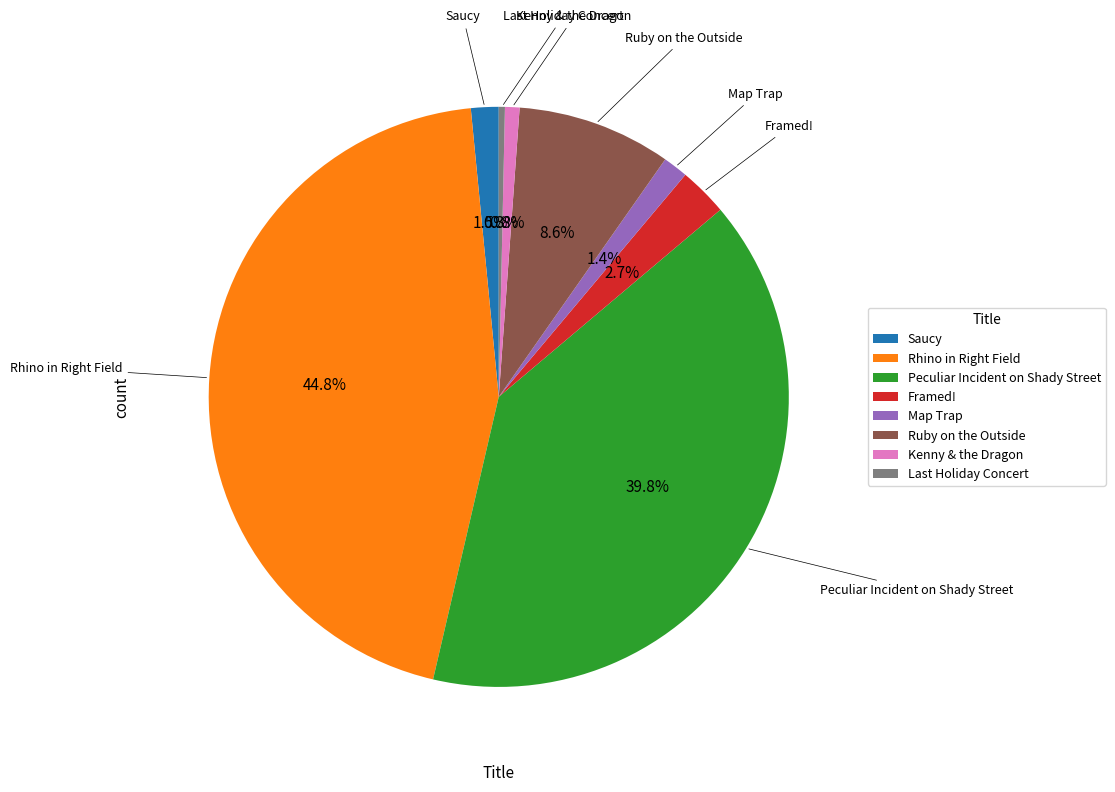

Count the number of slices in the pie.

8